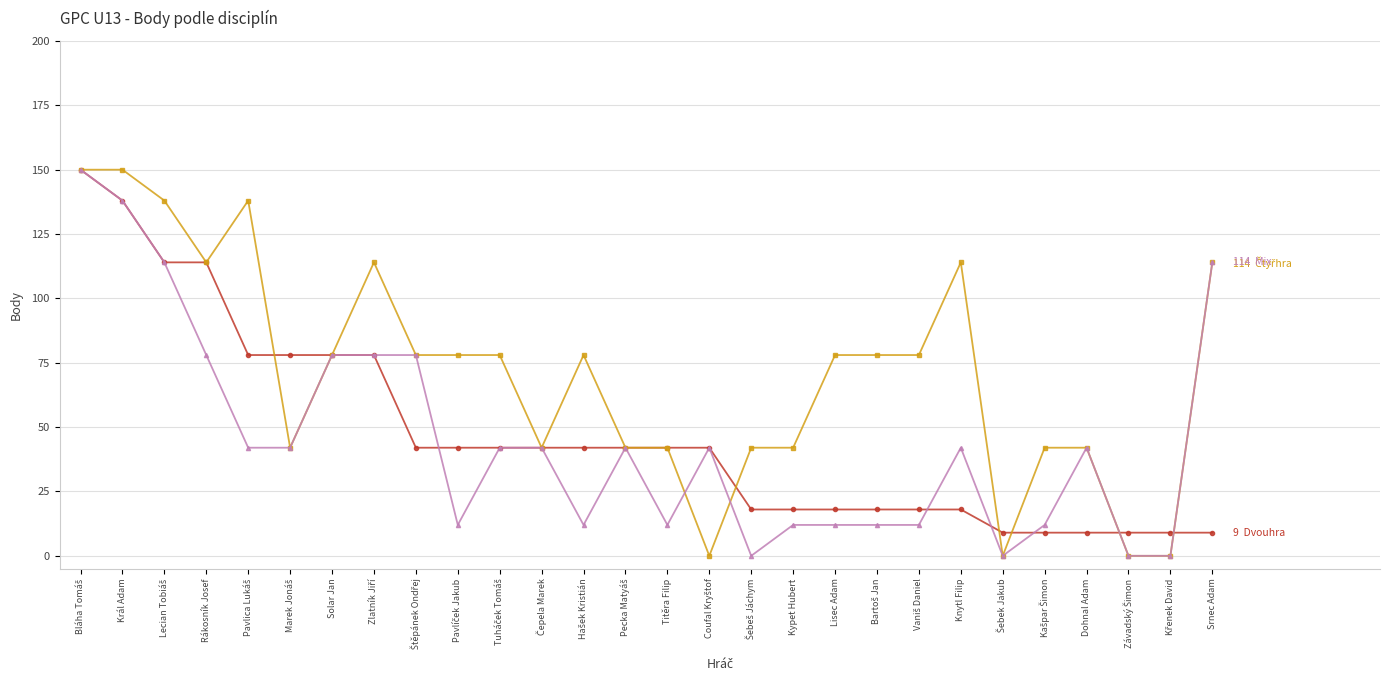

What position from the right is Solar Jan?

22